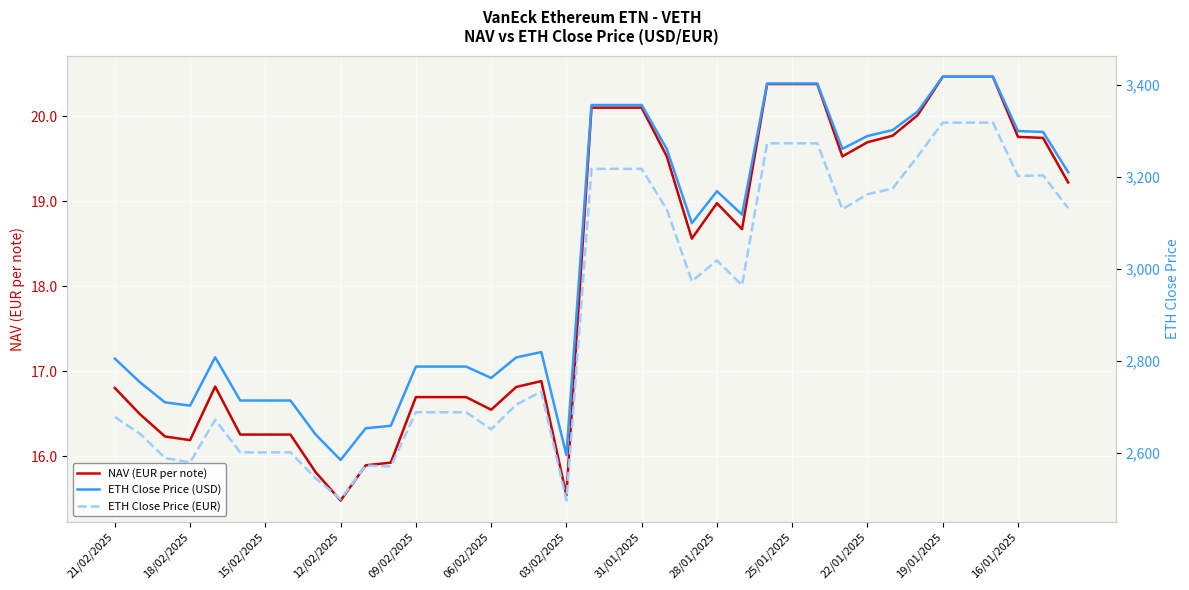

True or false: ETH Close Price (USD) and ETH Close Price (EUR) cross at least once.

False